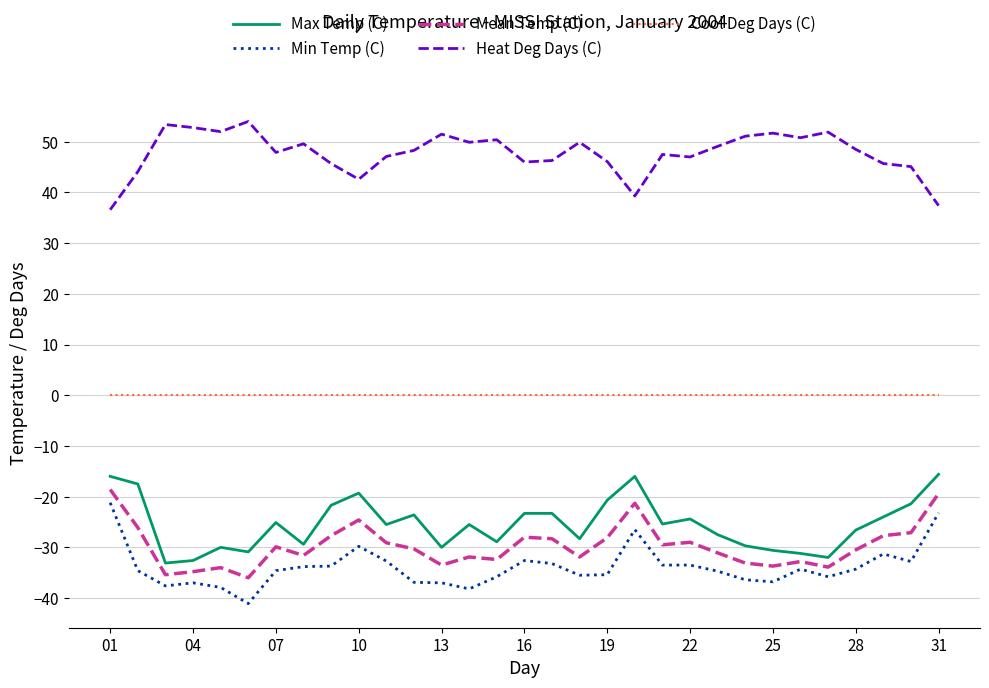

True or false: Cool Deg Days (C) and Mean Temp (C) intersect in this chart.

False